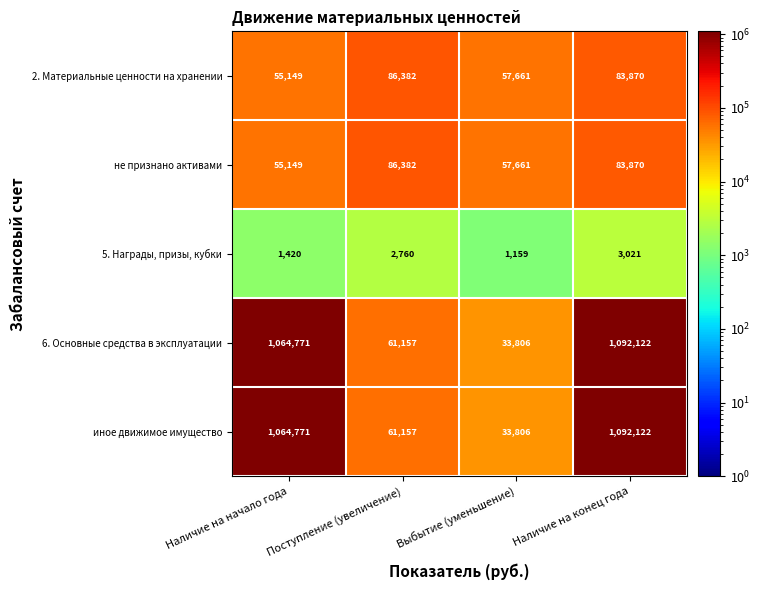

What is the maximum value shown in the chart?

1092122